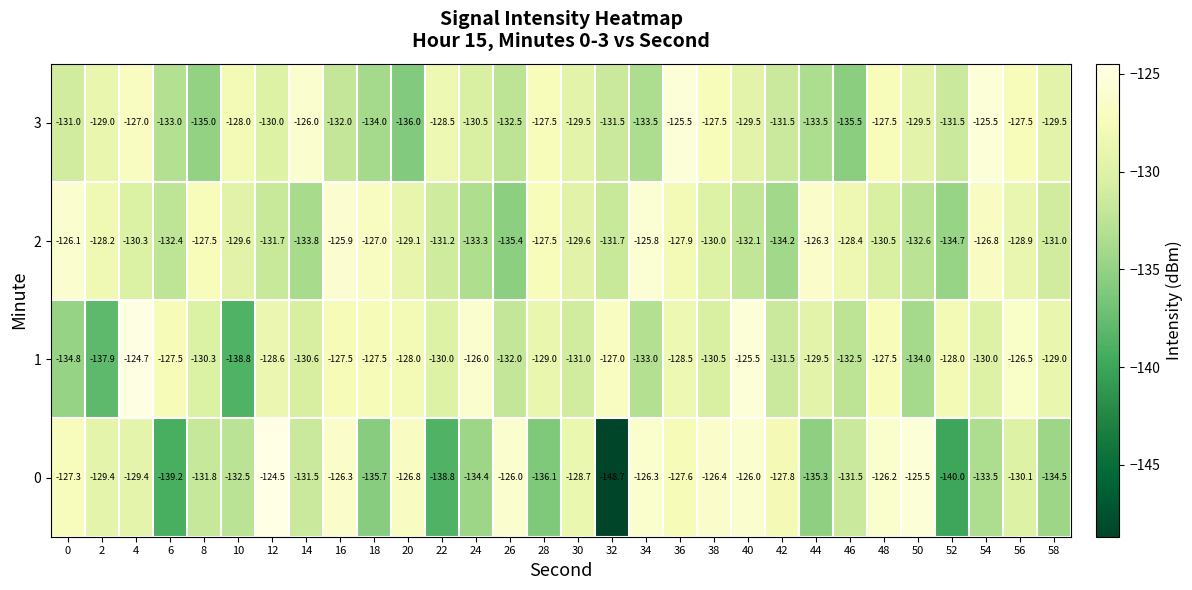

What is the minimum value shown in the chart?

-148.7